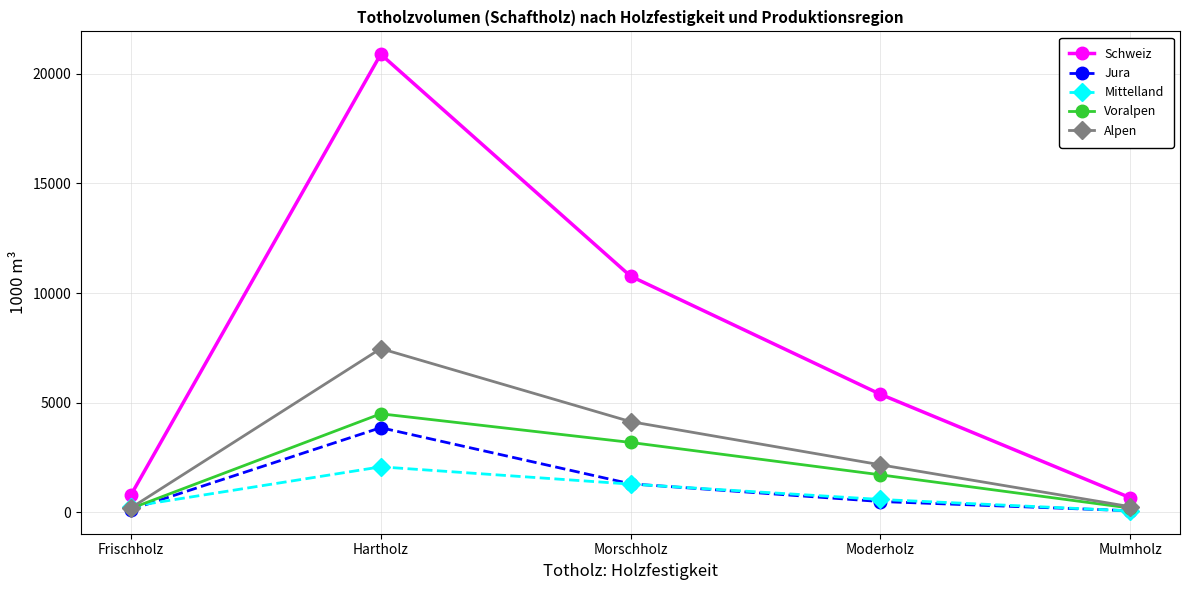

At which category does the chart reach its peak across all series?

Hartholz